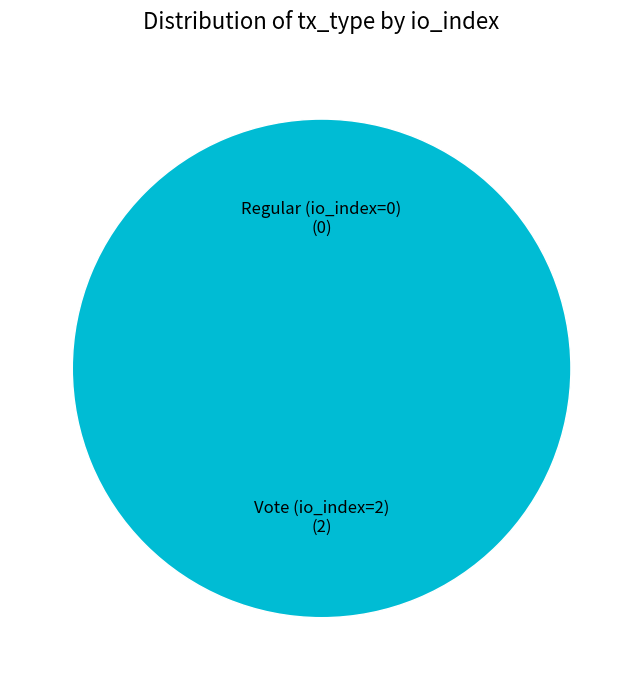

Which slice is the smallest?

Regular (io_index=0)